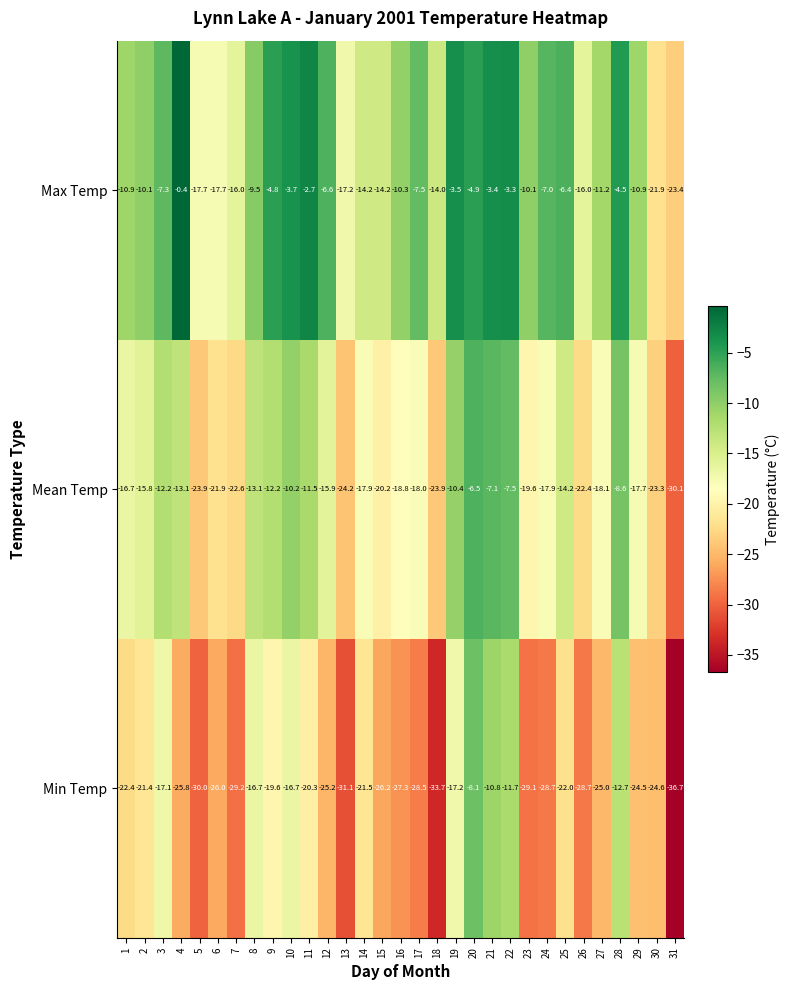

Which series has the largest total across all categories?

Max Temp